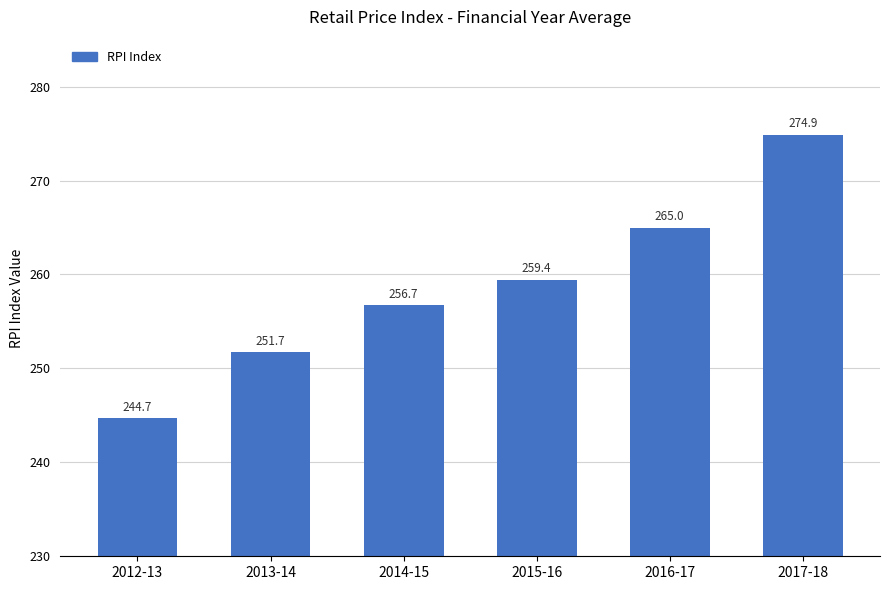

Are the bars grouped side by side (vs. stacked)?

No